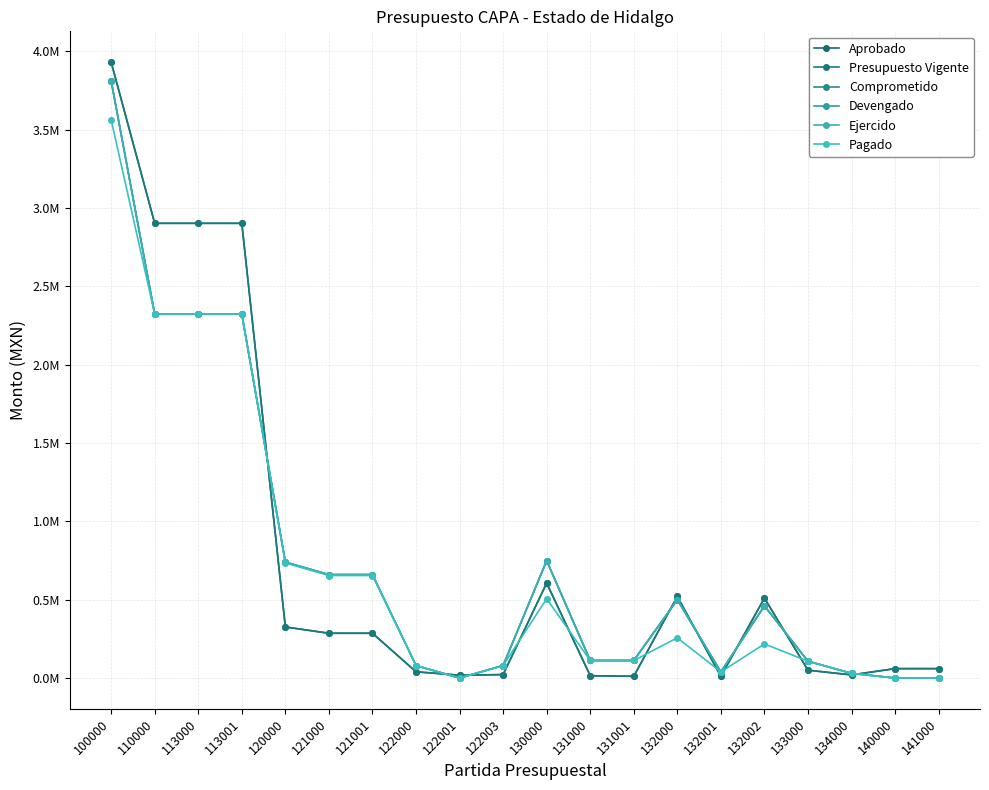

Does the chart have visible grid lines?

Yes